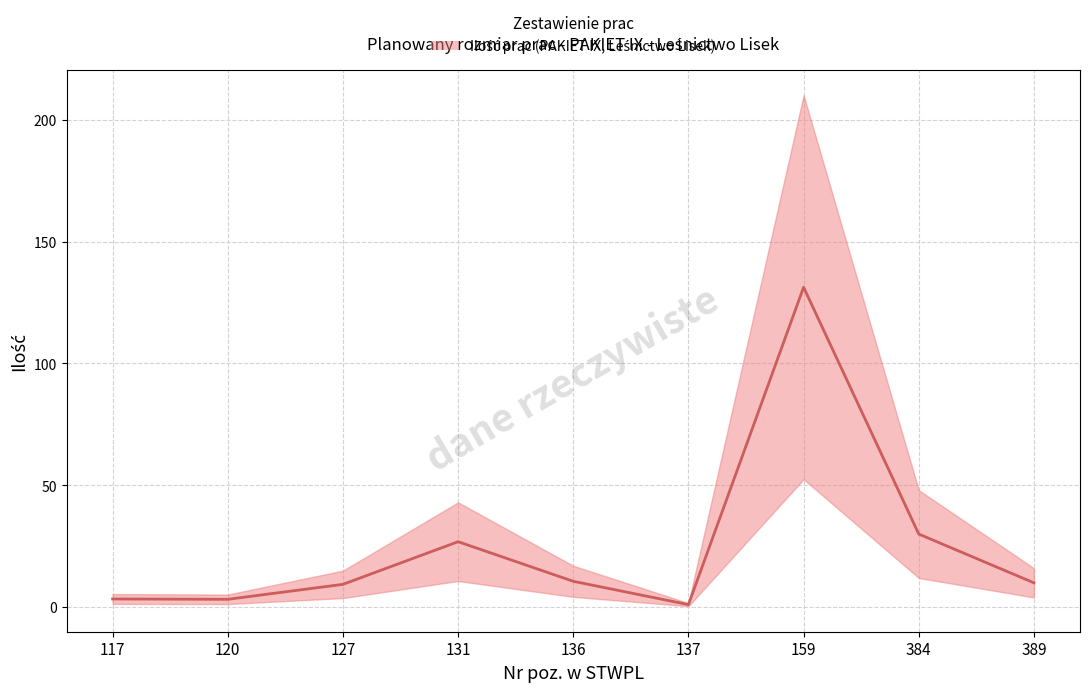

What is the maximum value shown in the chart?

131.2